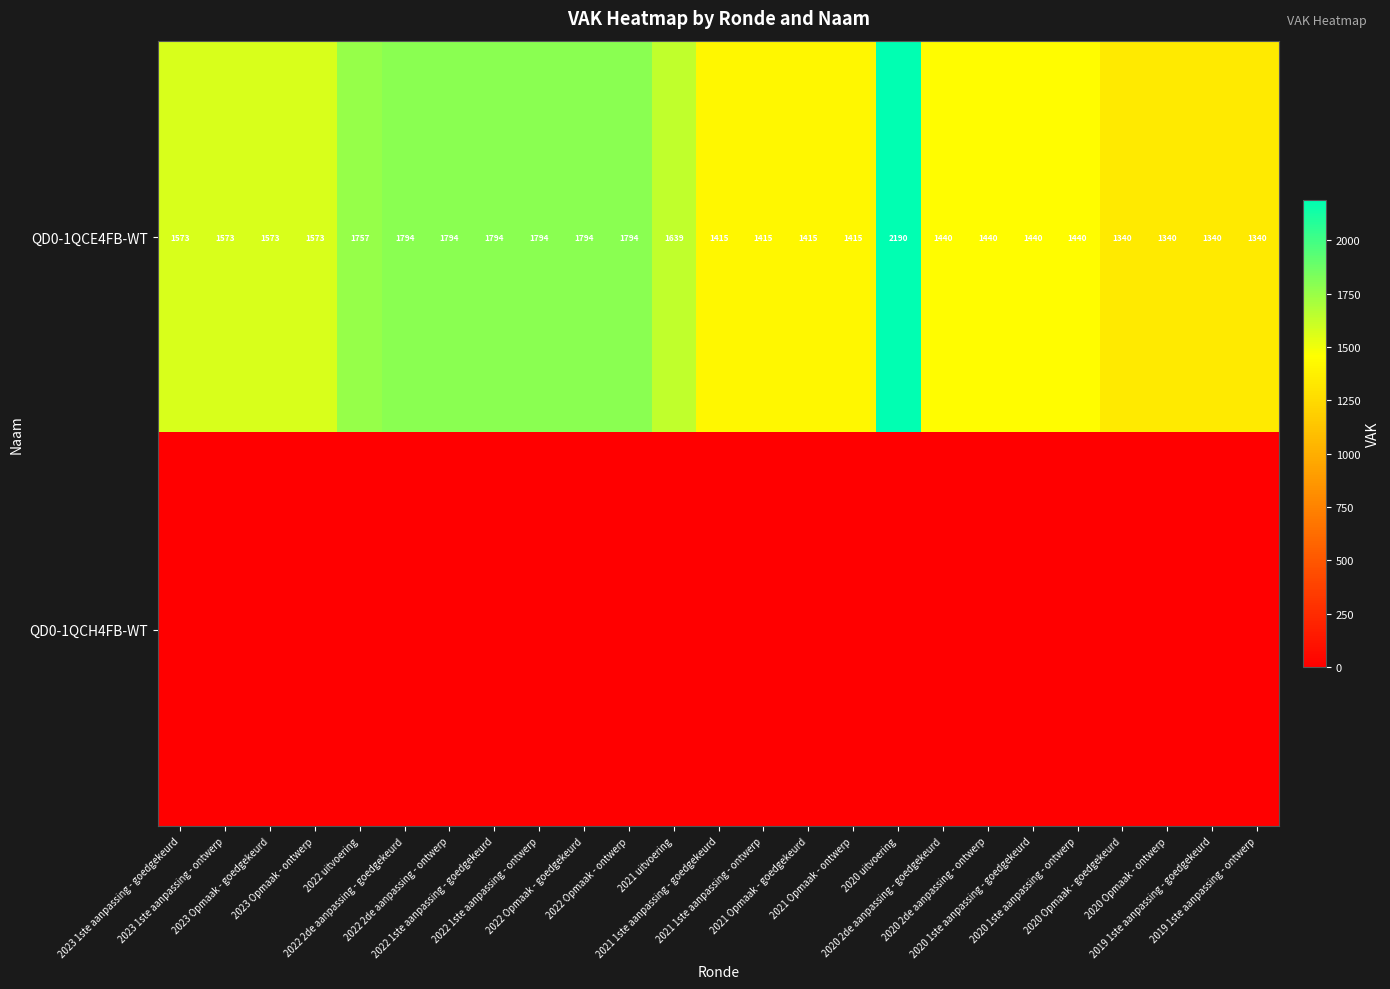

What is the greatest value displayed?

2190